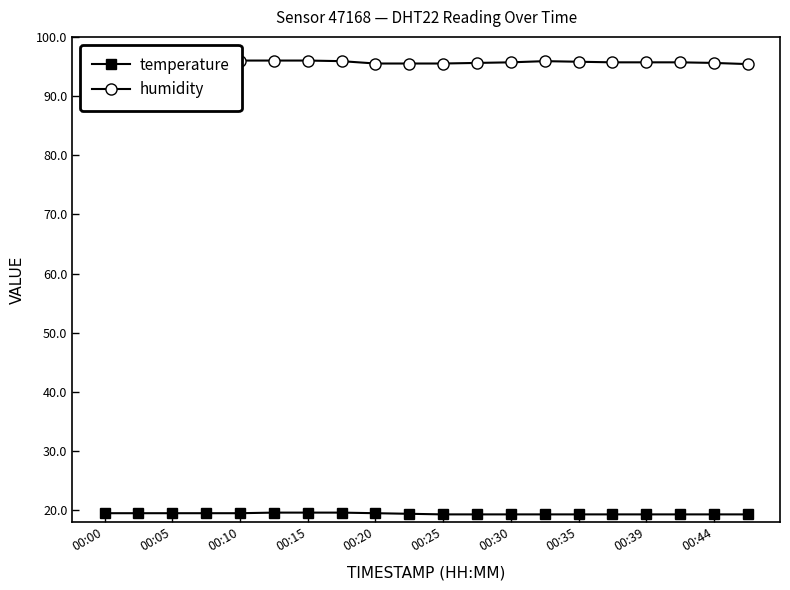

Is this an area chart (filled region under the line)?

No